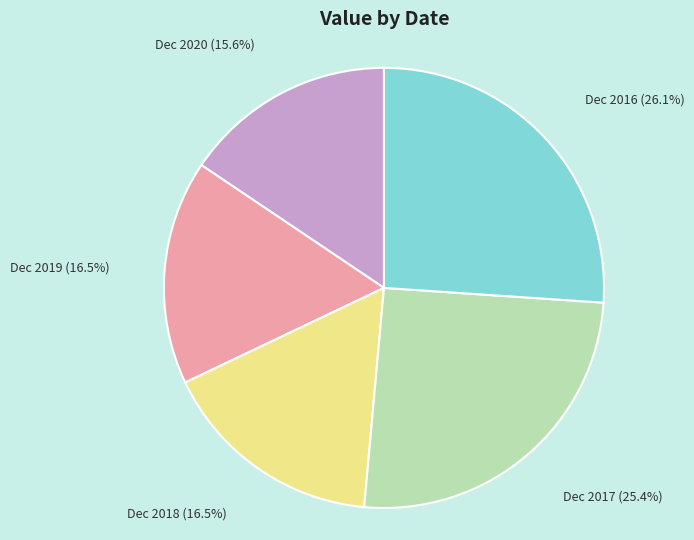

Is there a majority slice in this chart?

No